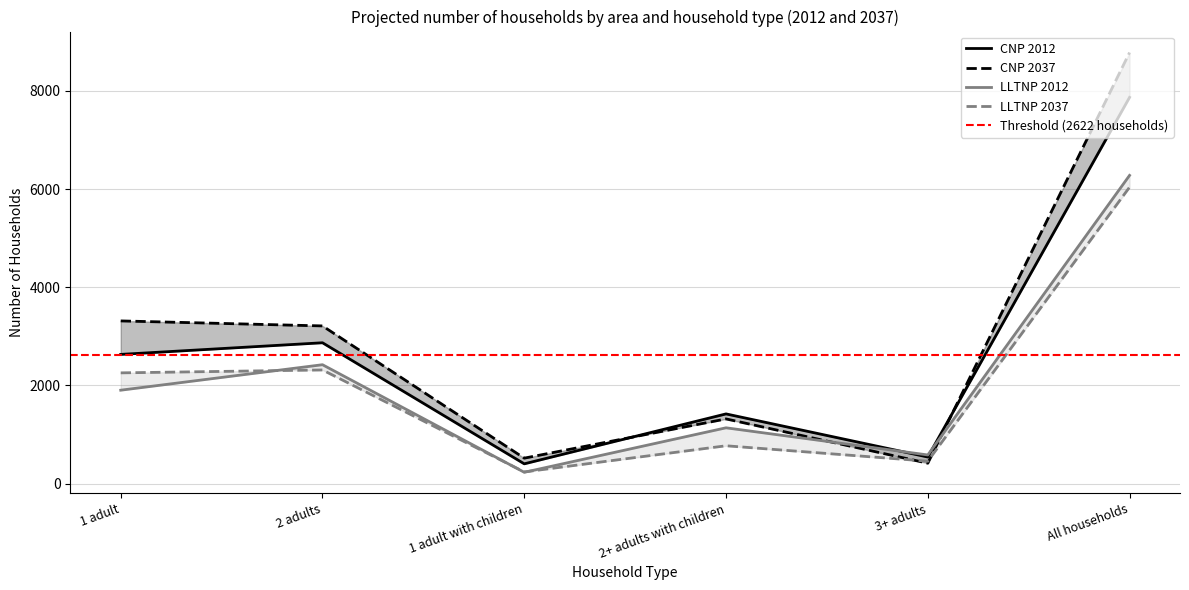

Reading left to right, extract all data points from this chart.

CNP: 1 adult=2632	2 adults=2869	1 adult with children=403	2+ adults with children=1420	3+ adults=542	All households=7867
LLTNP: 1 adult=1903	2 adults=2422	1 adult with children=231	2+ adults with children=1137	3+ adults=584	All households=6278
CNP 2037: 1 adult=3314	2 adults=3212	1 adult with children=519	2+ adults with children=1318	3+ adults=416	All households=8780
LLTNP 2037: 1 adult=2256	2 adults=2315	1 adult with children=238	2+ adults with children=771	3+ adults=457	All households=6038